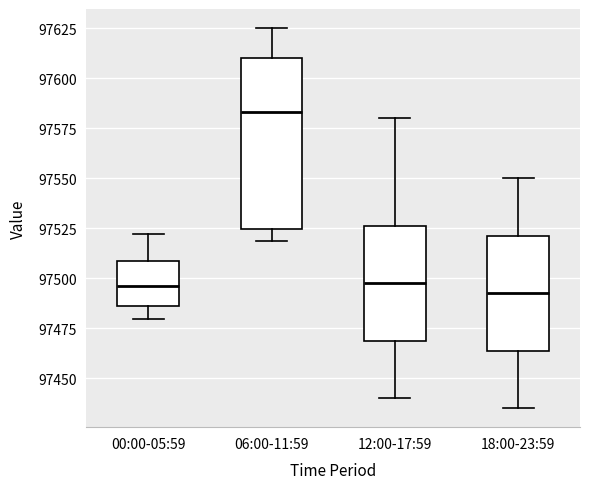

Comparing the boxes themselves (not the whiskers), which one is the tallest?

06:00-11:59